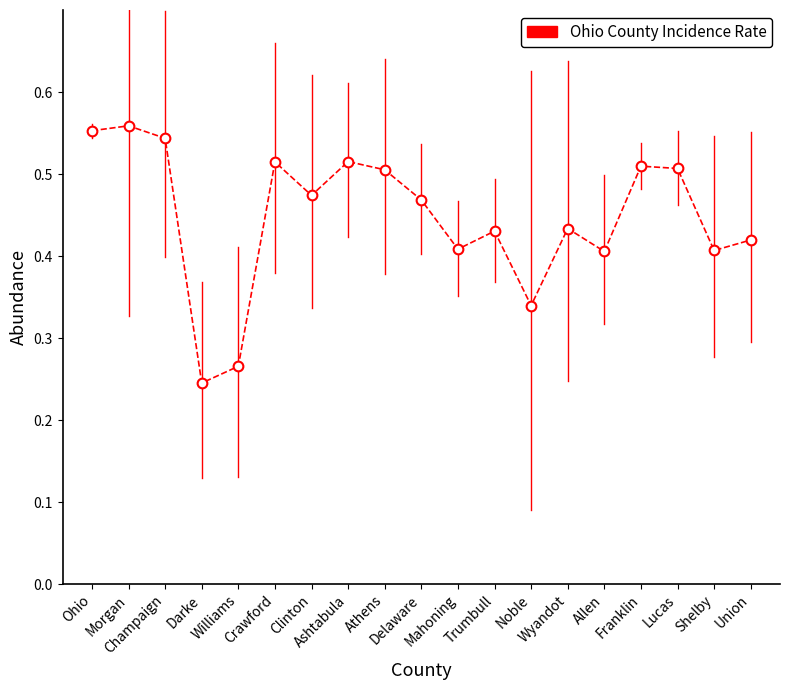

Does the chart display data point markers on the line(s)?

Yes